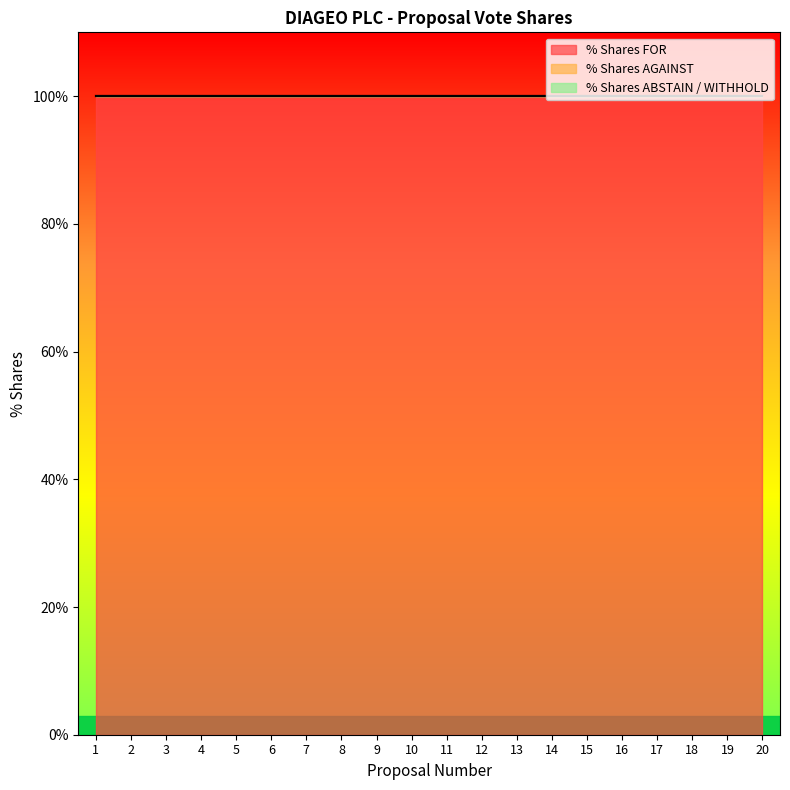

What are all the series names shown in the legend?

% Shares FOR, % Shares AGAINST, % Shares ABSTAIN / WITHHOLD